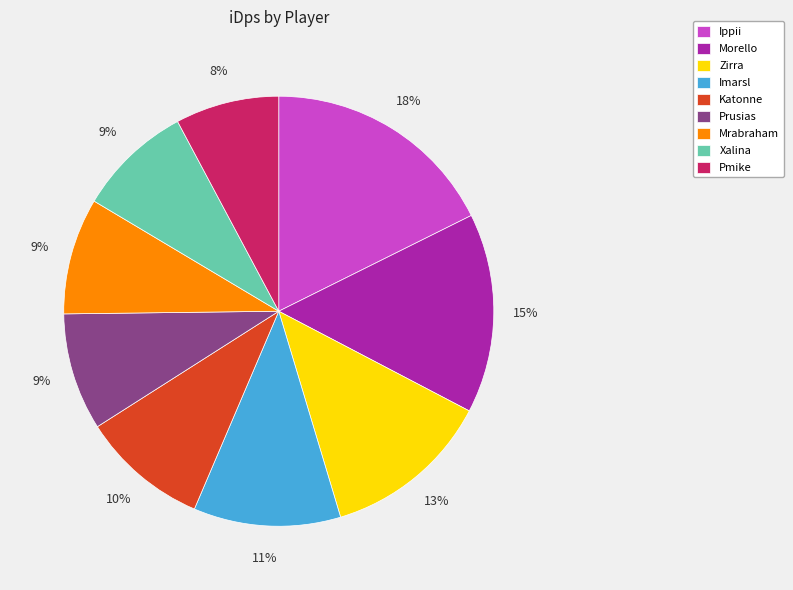

To the nearest percent, what is the difference between the Xalina and Morello slice percentages?

6%